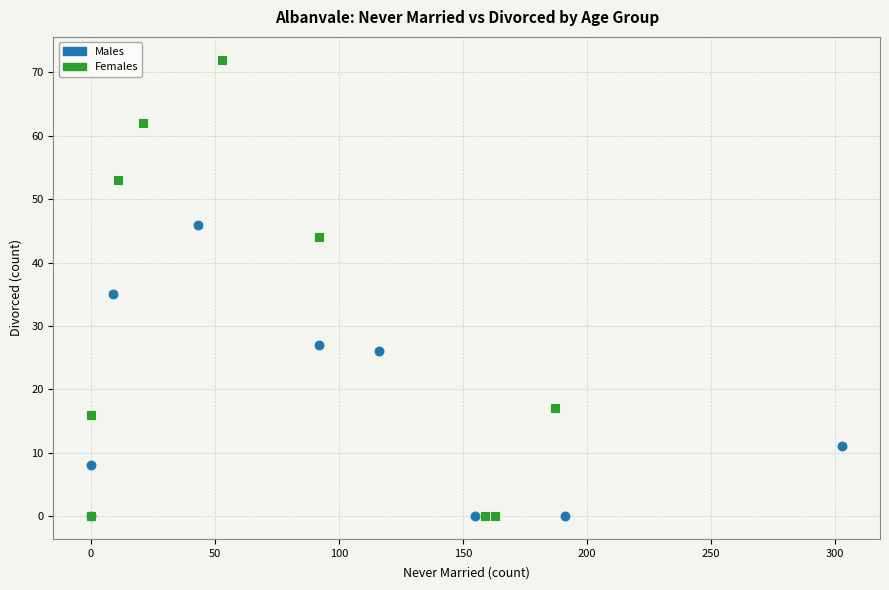

Which series has the widest spread of Y values?

Females